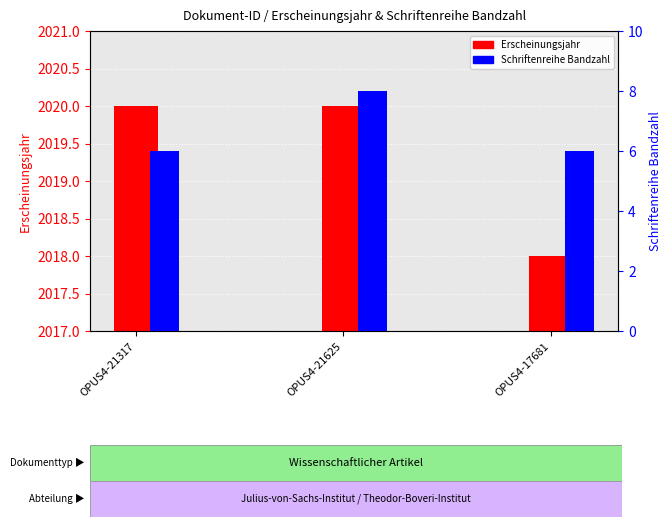

At which category is the sum across all series the highest?

OPUS4-21625